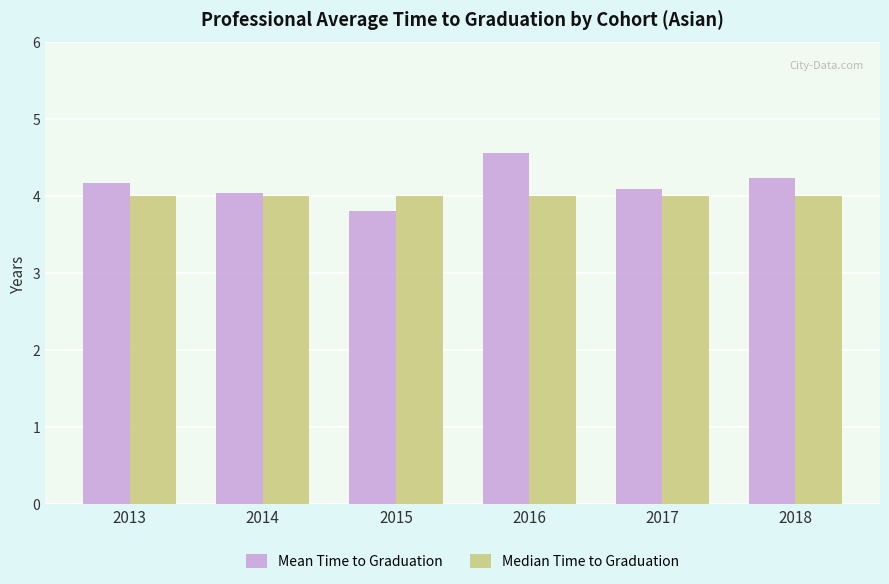

Is the value of Mean Time to Graduation at 2018 greater than the value of Median Time to Graduation at 2014?

Yes